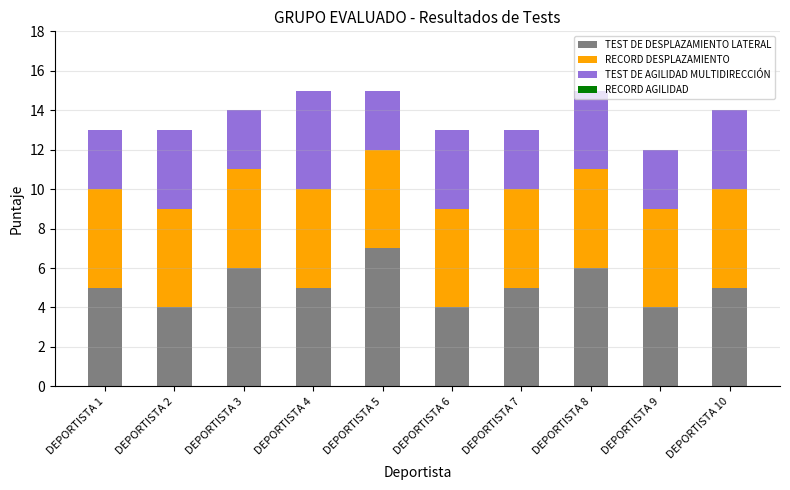

Is it true that TEST DE DESPLAZAMIENTO LATERAL equals 10 at DEPORTISTA 8?

False